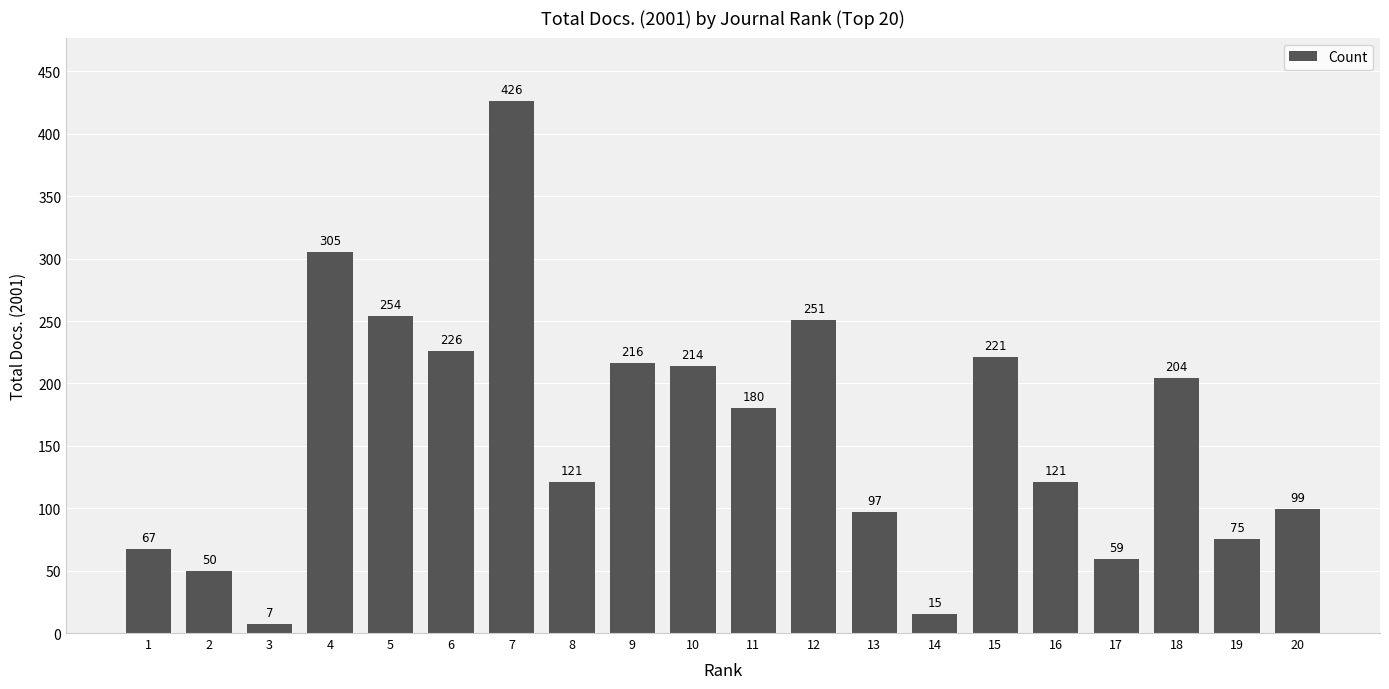

Are the bars grouped side by side (vs. stacked)?

No